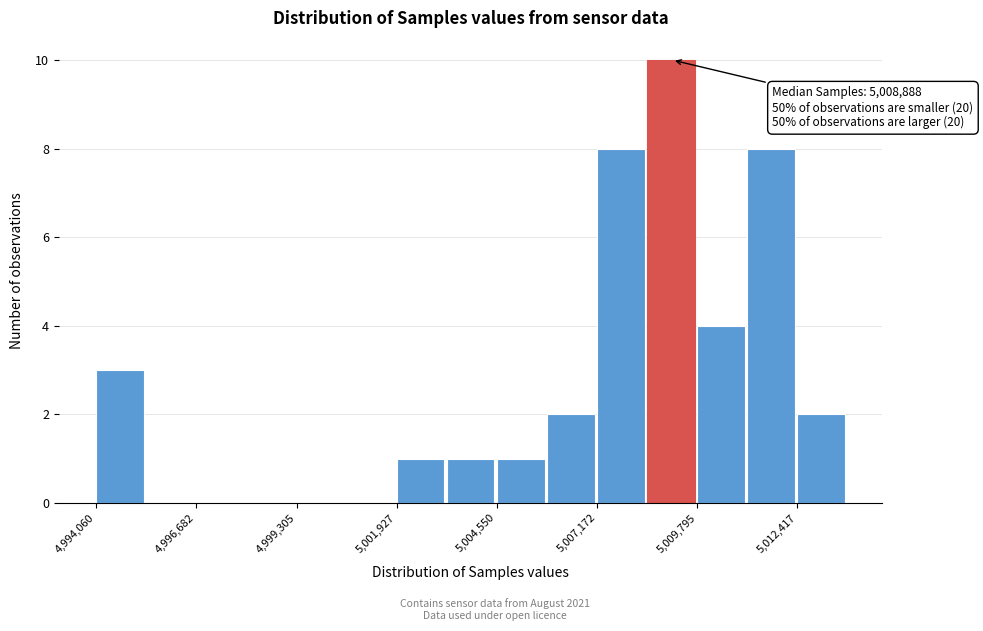

Read against the x-axis, roughly where is the centre of the tallest bar?

5009000